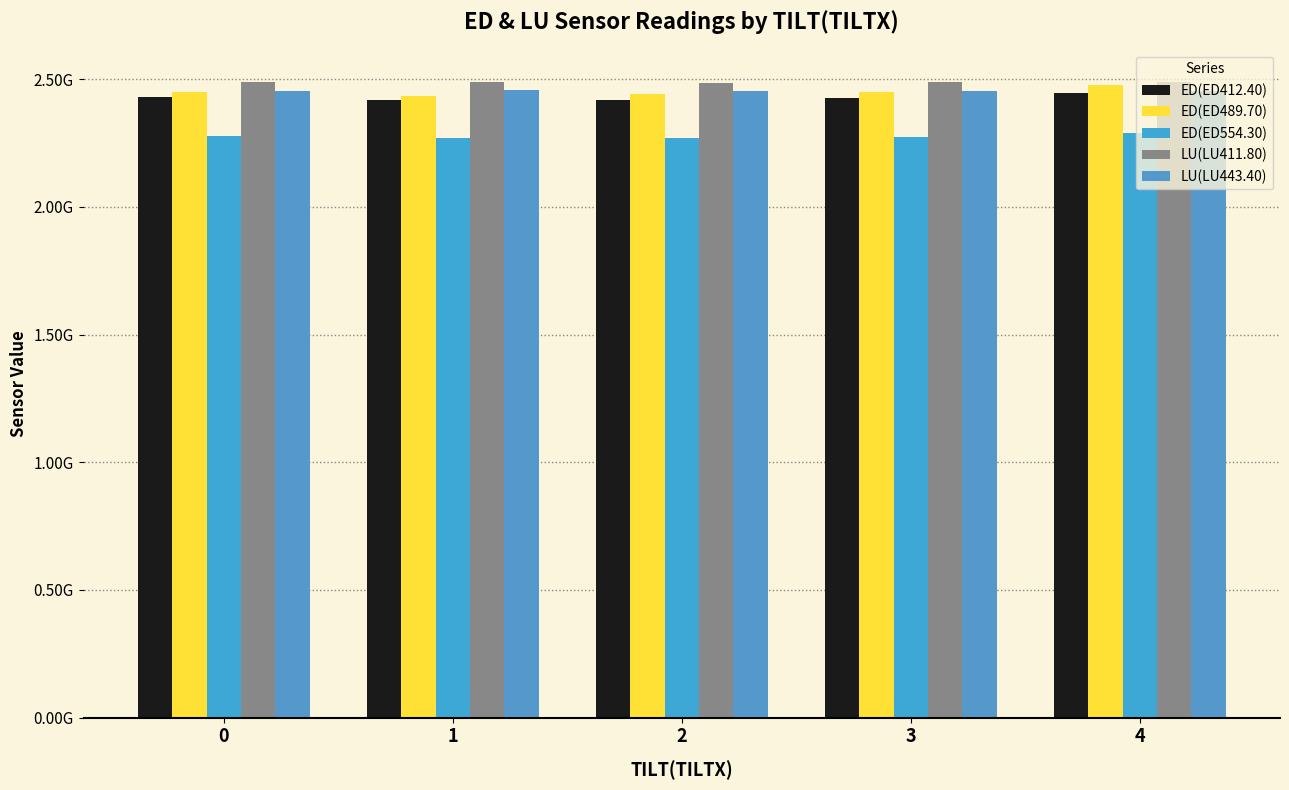

True or false: ED(ED554.30) has a value of 3038971275.3 at 2.

False